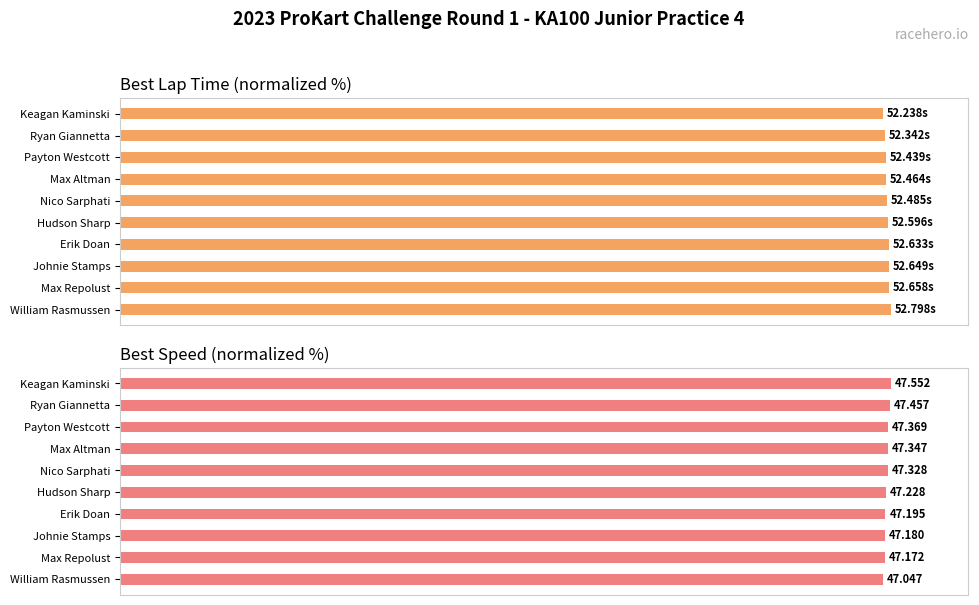

Reading left to right, extract all data points from this chart.

Best Lap time: 98.9	99.1	99.3	99.4	99.4	99.6	99.7	99.7	99.7	100.0
Best Speed: 100.0	99.8	99.6	99.6	99.5	99.3	99.2	99.2	99.2	98.9